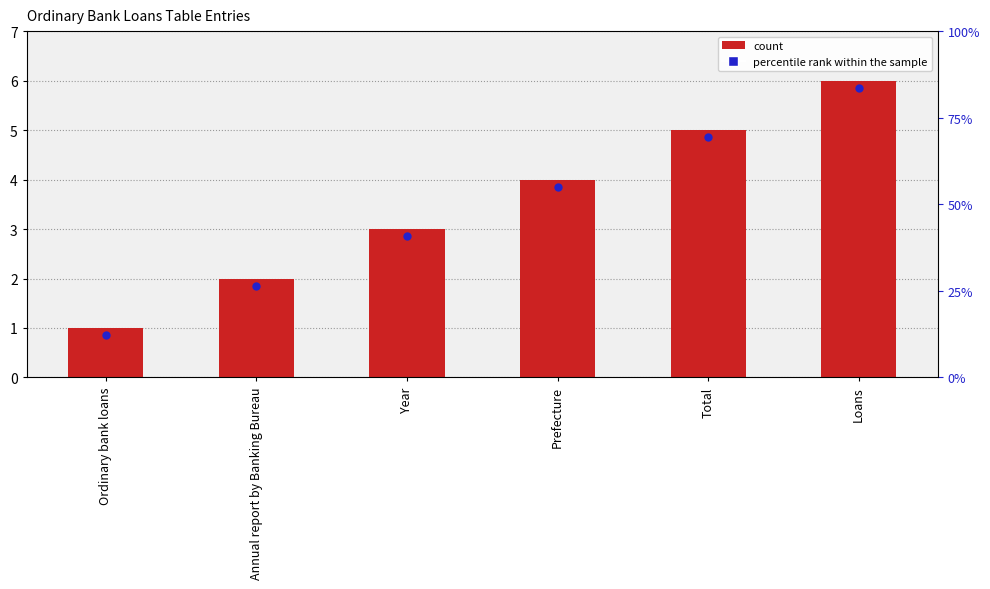

Which has a higher value, Loans or Total?

Loans